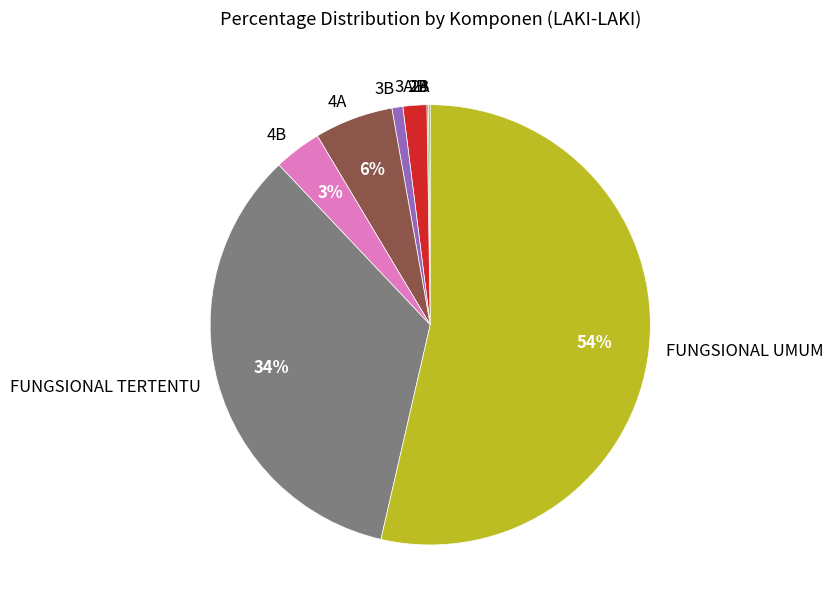

To the nearest percent, what portion does FUNGSIONAL UMUM represent?

54%